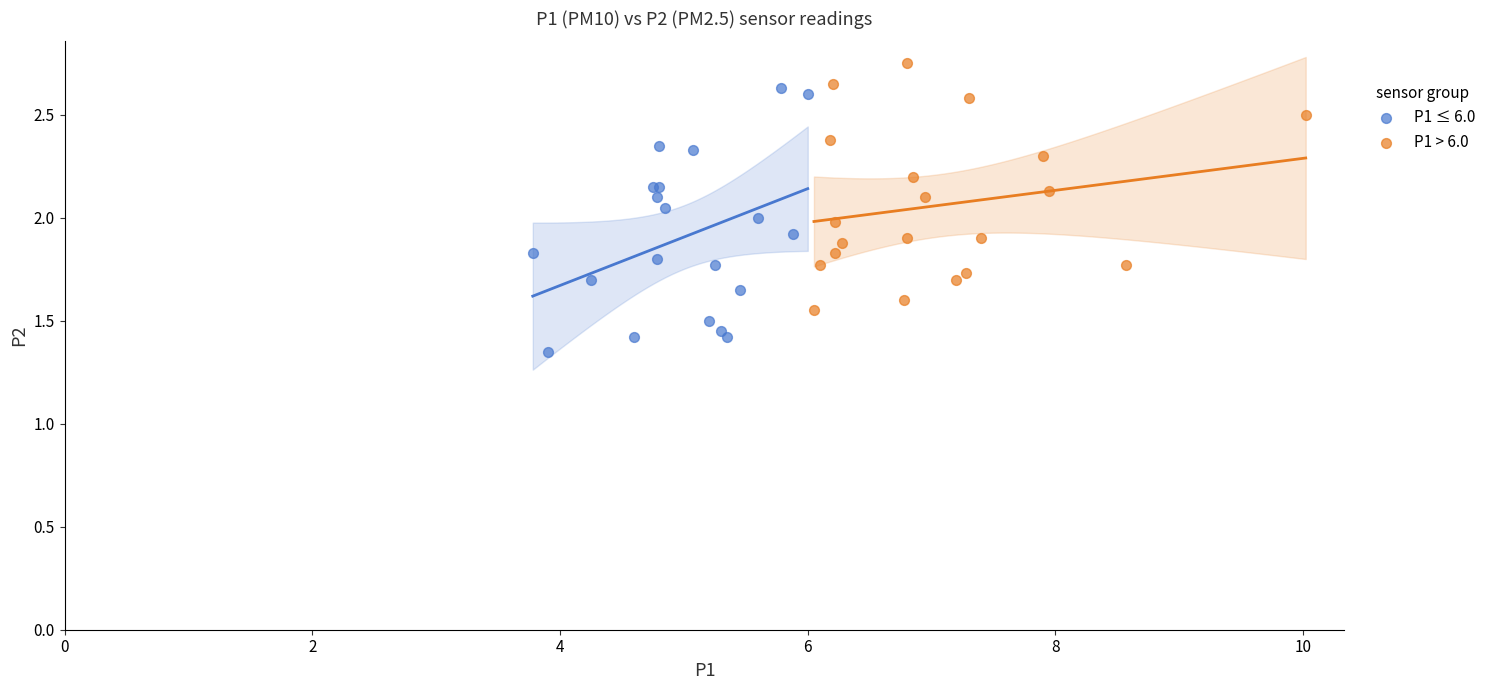

Which series contains the lowest Y value?

P1 ≤ 6.0